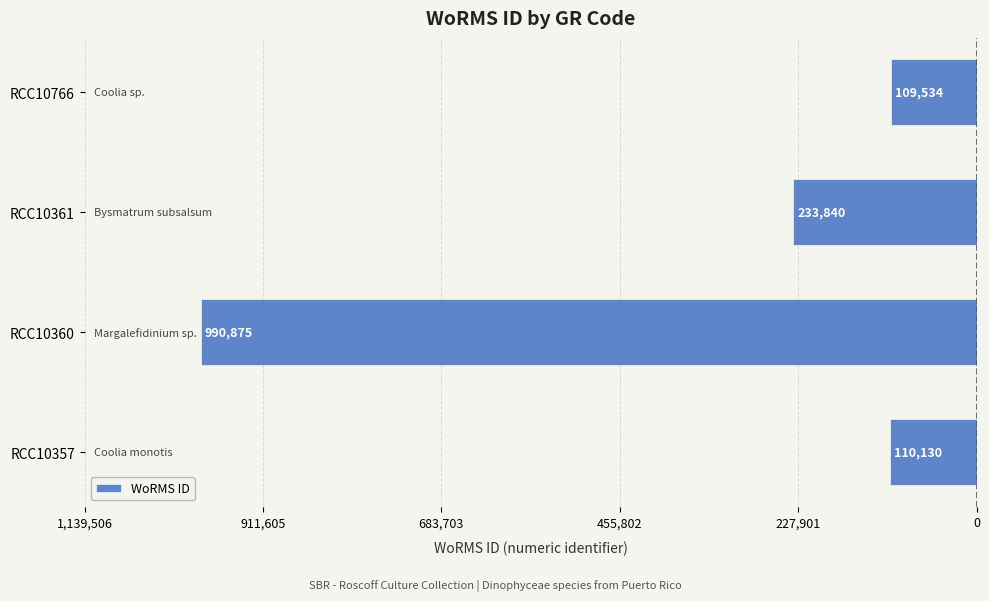

Does the chart contain any negative values?

Yes